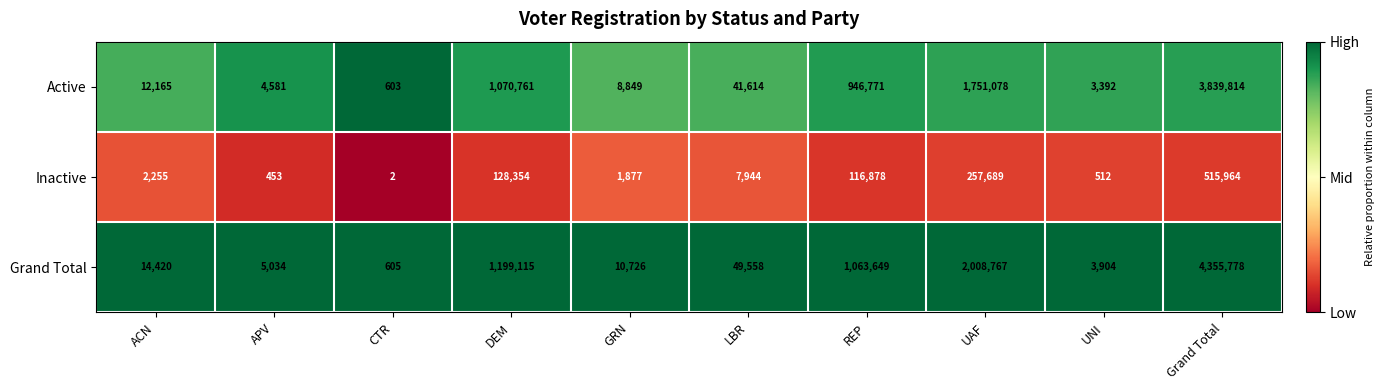

Which series has the largest range (max minus min)?

Grand Total